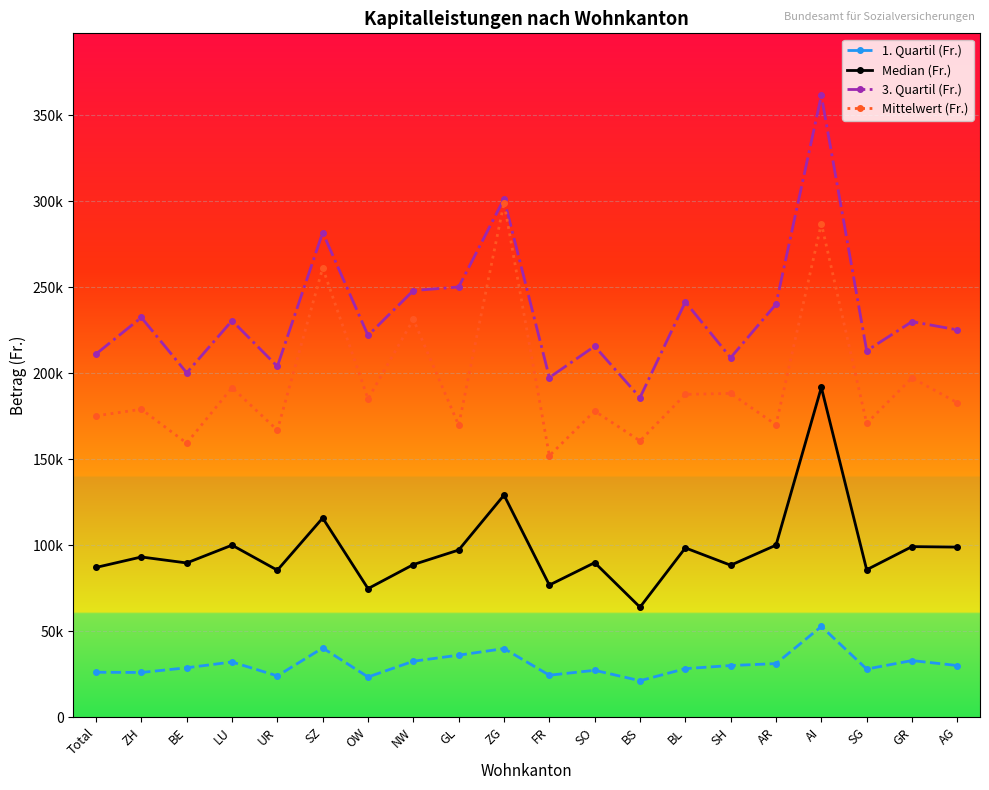

Is this an area chart (filled region under the line)?

No